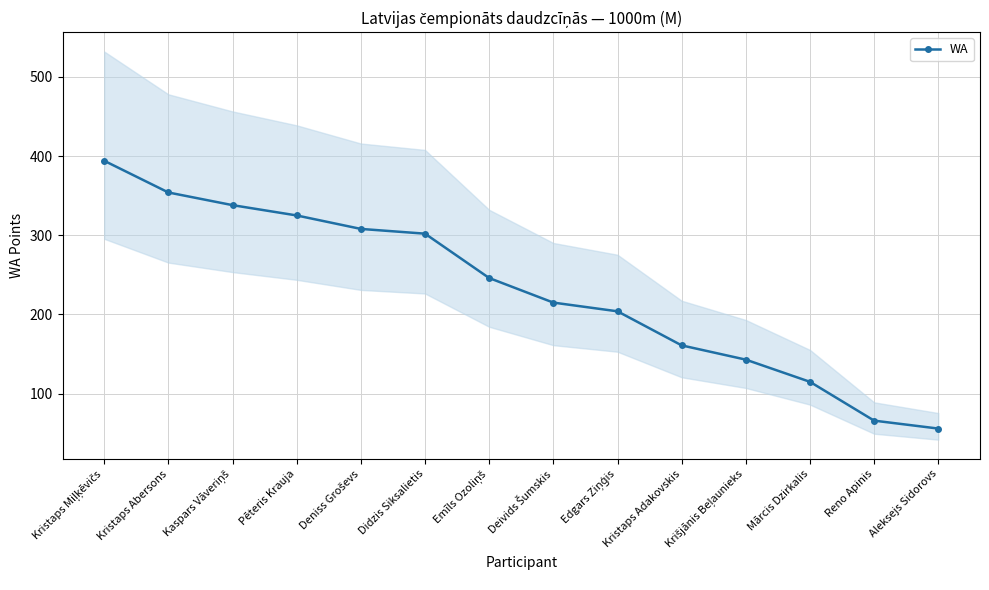

What is the difference between the maximum and second lowest values?

328